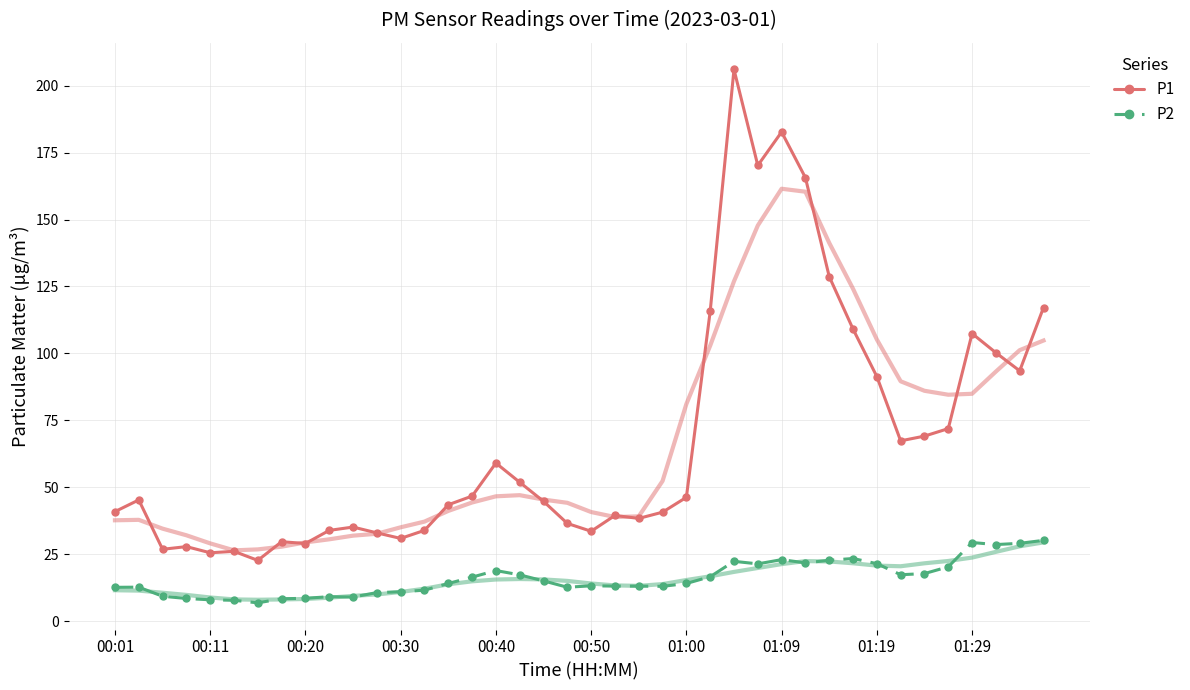

At how many categories does at least one series exceed 8?

40